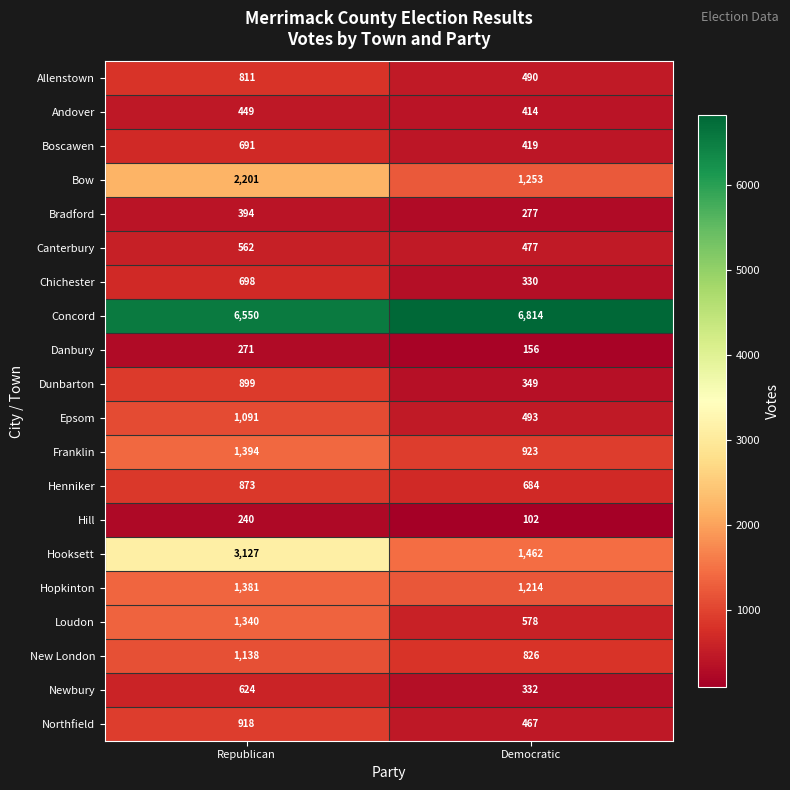

Count the number of categories in the chart.

2